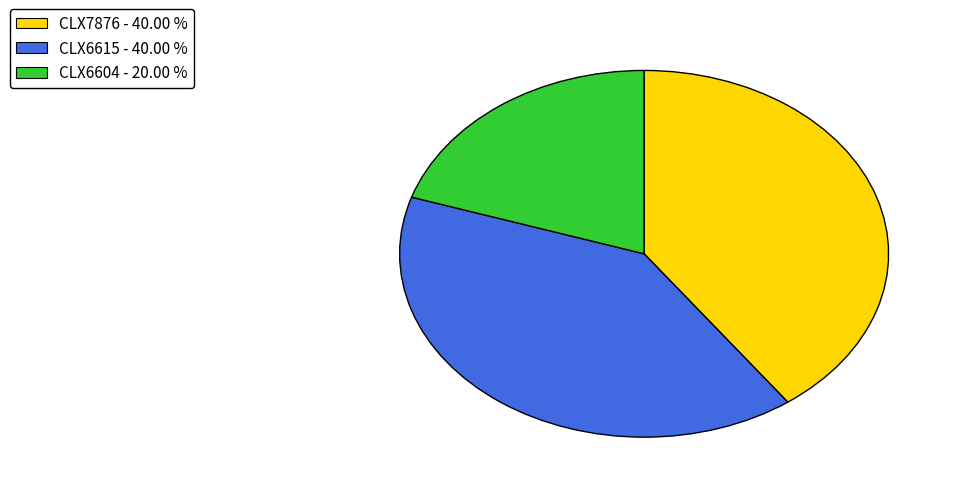

Count the number of slices in the pie.

3